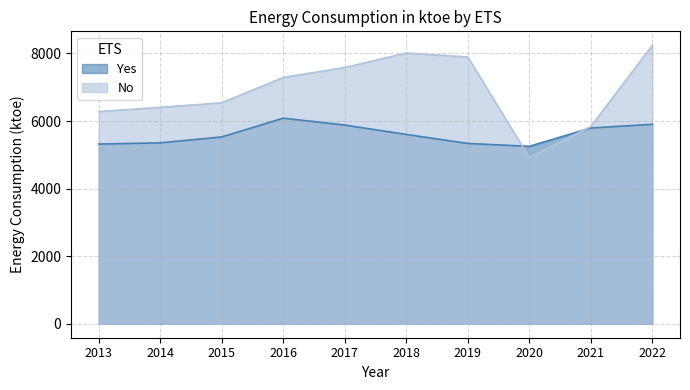

Reading left to right, list all the values displayed in this chart.

Yes: 2013=5318	2014=5354	2015=5529	2016=6084	2017=5880	2018=5603	2019=5336	2020=5251	2021=5794	2022=5901
No: 2013=6281	2014=6405	2015=6539	2016=7287	2017=7584	2018=8010	2019=7894	2020=4920	2021=5836	2022=8241